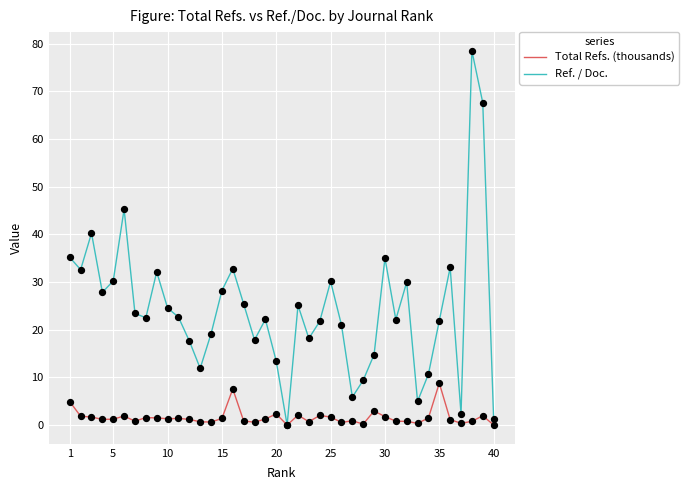

Which series has the largest total across all categories?

Ref. / Doc.